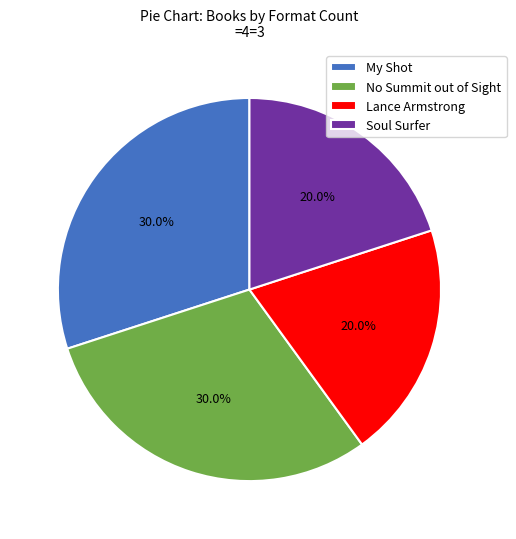

The No Summit out of Sight slice represents 30% of the pie. True or false?

True